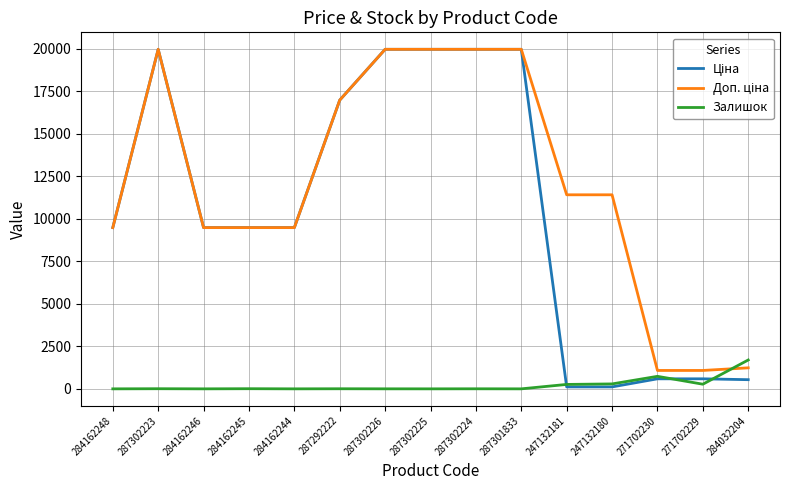

What is the maximum value shown in the chart?

19964.2